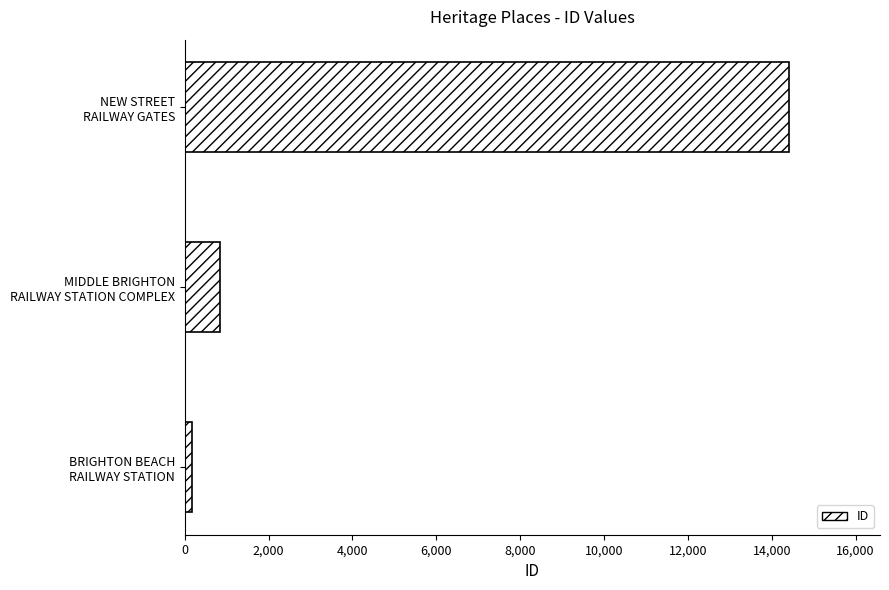

What is the average value?

5141